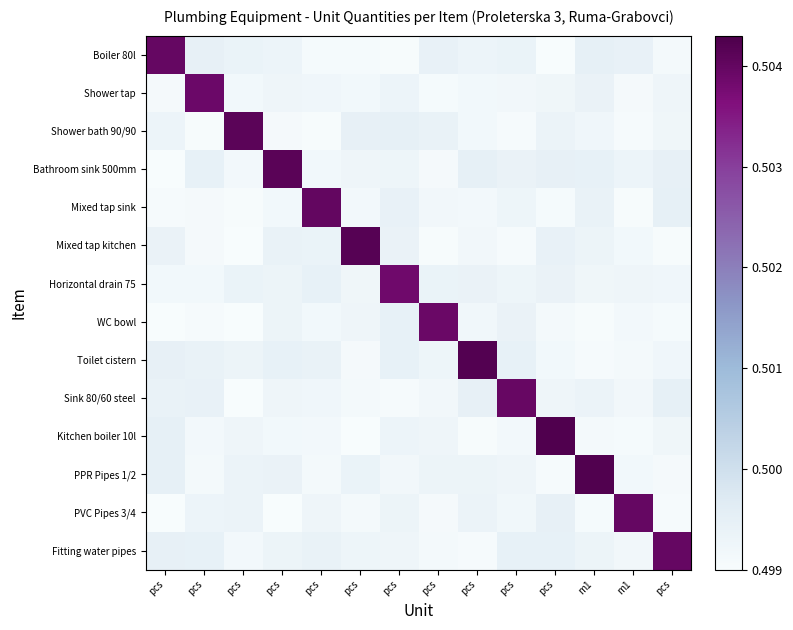

Rank the series at pcs from highest to lowest value.

Boiler 80l, PPR Pipes 1/2, Kitchen boiler 10l, Toilet cistern, Fitting water pipes, Sink 80/60 steel, Mixed tap kitchen, Shower bath 90/90, Horizontal drain 75, Shower tap, Mixed tap sink, PVC Pipes 3/4, Bathroom sink 500mm, WC bowl